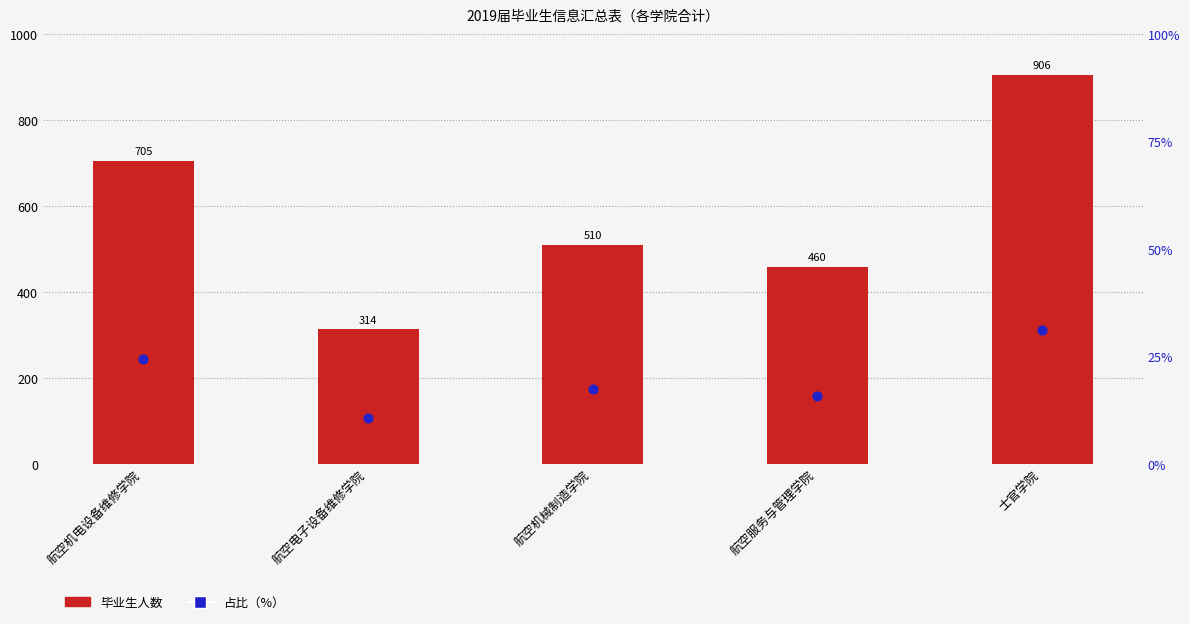

What is the total value across all series at 士官学院?

937.3